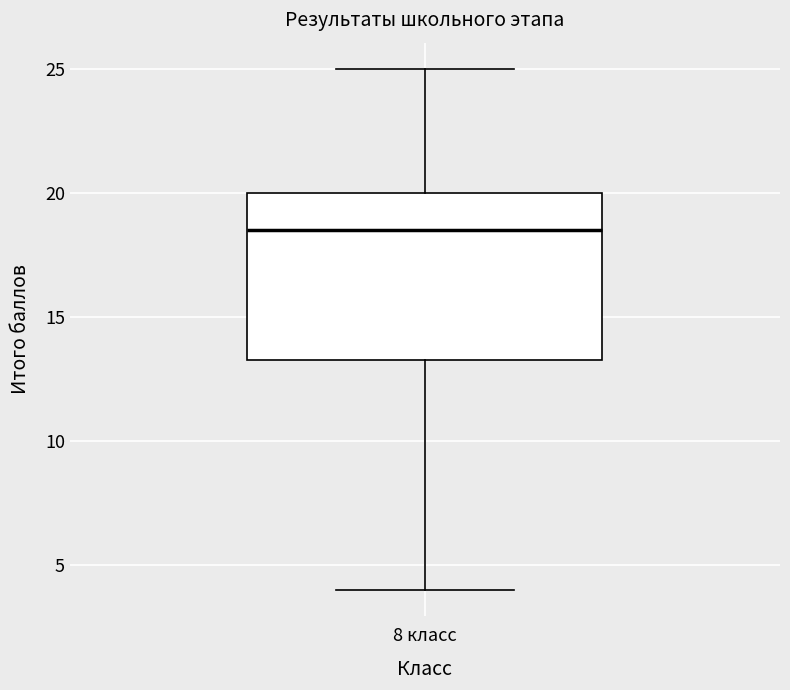

Where is the upper edge of the box for 8 класс on the y-axis? The values are not printed on the chart, so give them approximately, as read against the axis.

20.0